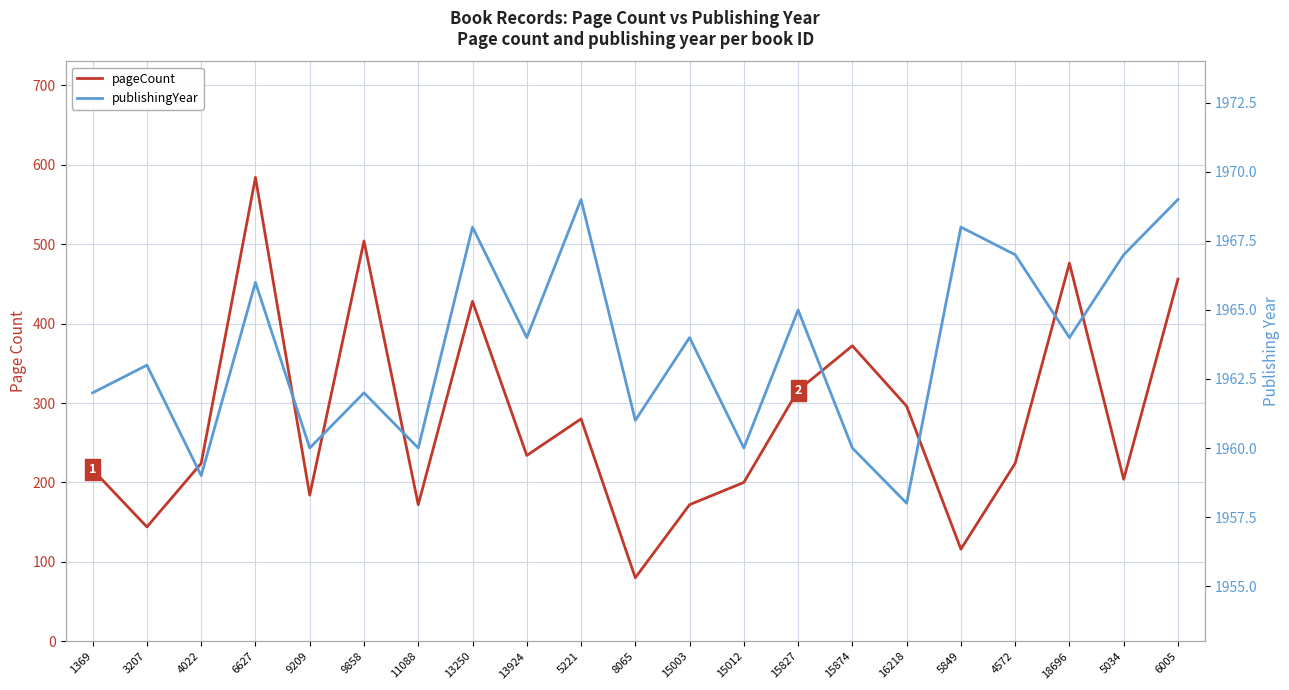

True or false: pageCount and publishingYear intersect in this chart.

False